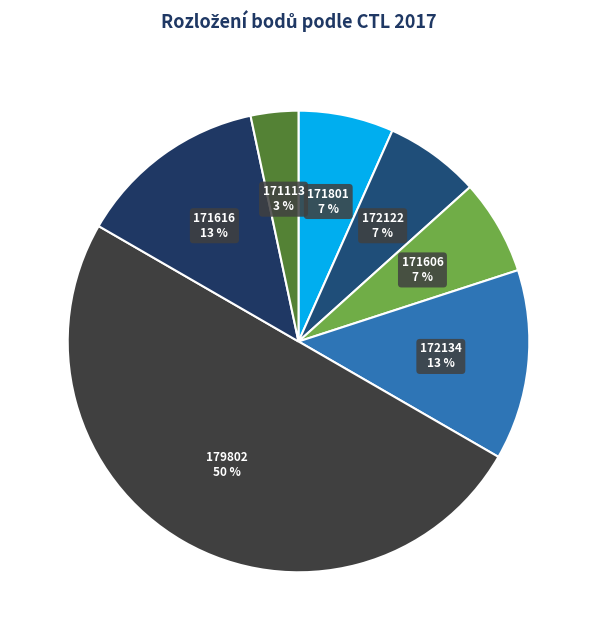

Which category has the biggest portion of the pie?

179802